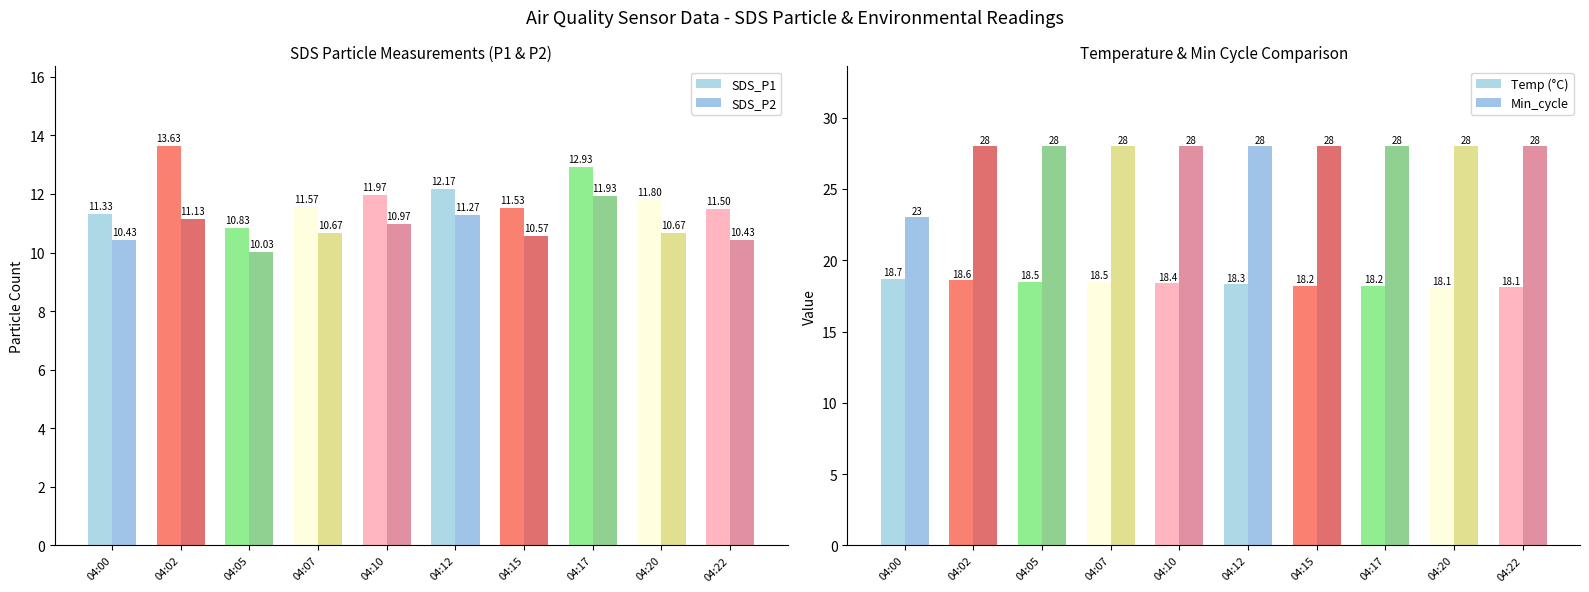

Rank the categories by Temp (°C) value from lowest to highest.

04:20, 04:22, 04:15, 04:17, 04:12, 04:10, 04:05, 04:07, 04:02, 04:00